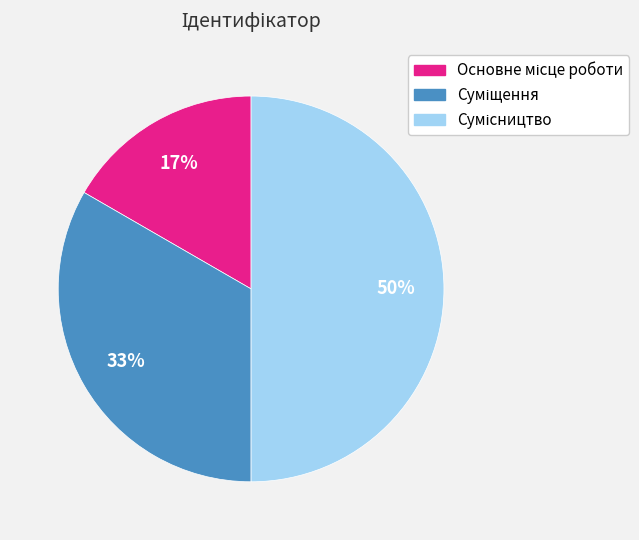

To the nearest percent, what is the difference between the largest and smallest slice percentages?

33%